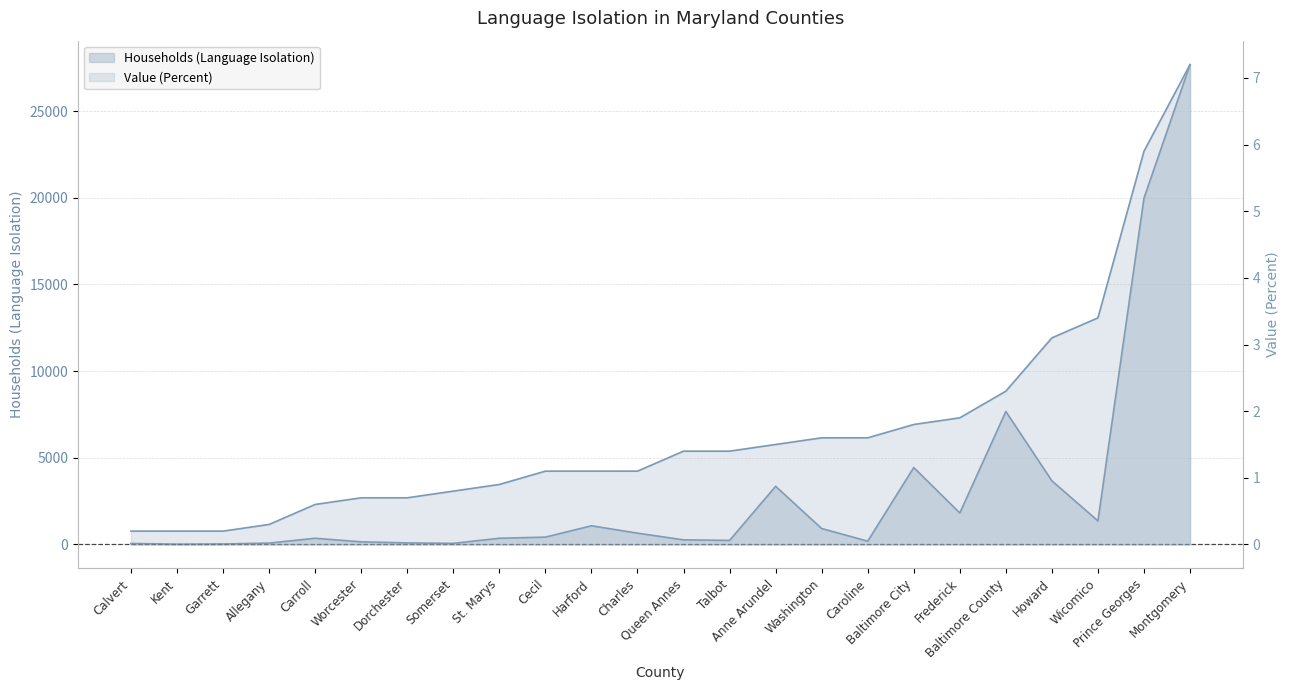

True or false: Households (Language Isolation) has more than 2 points higher than both neighbors.

True